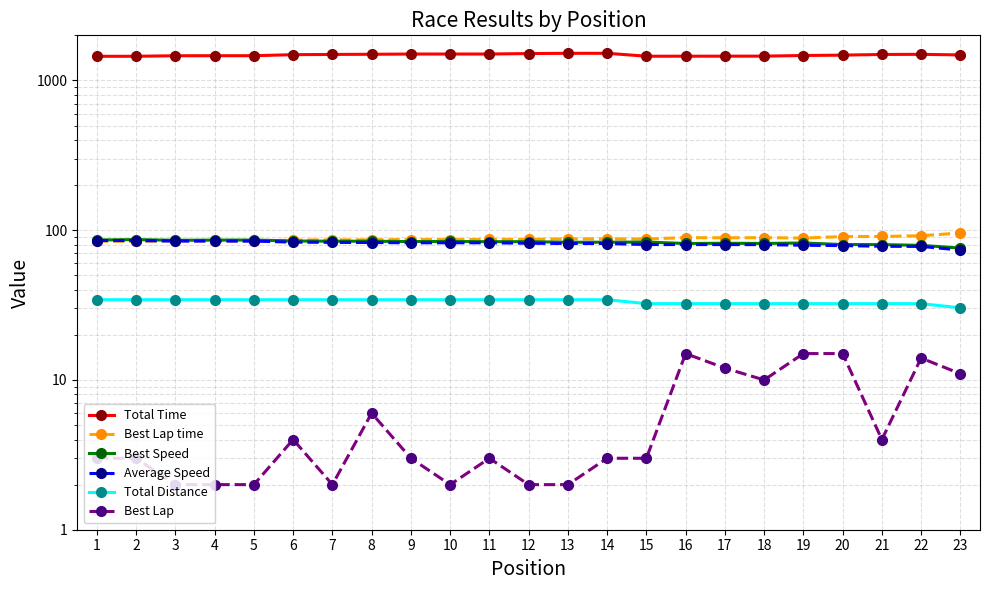

True or false: Total Distance and Best Lap time cross at least once.

False